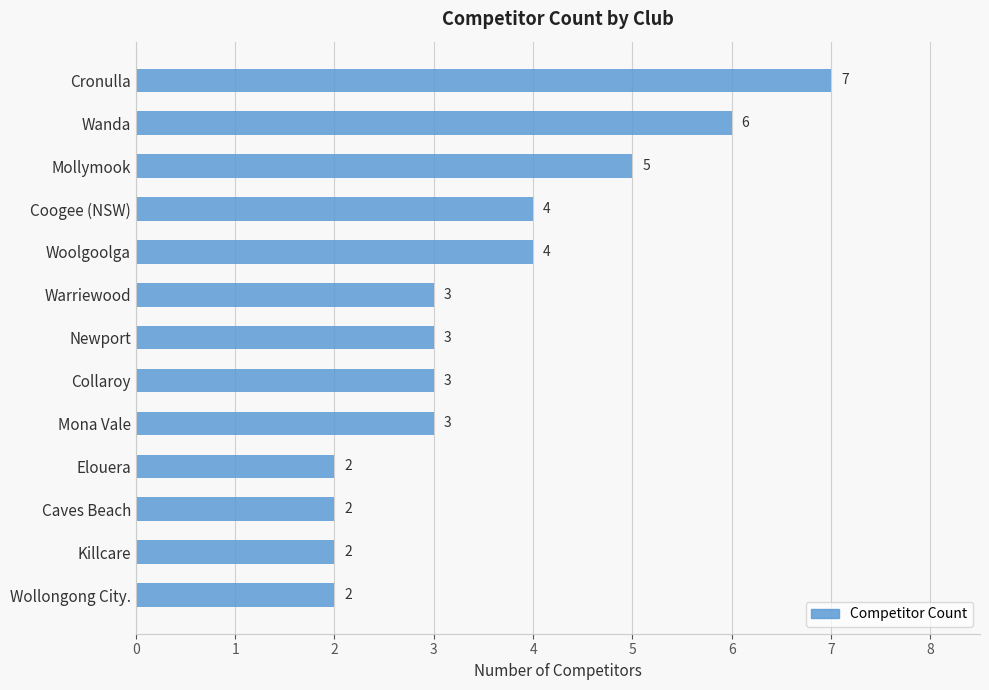

True or false: the data shows 3 at Mona Vale.

True